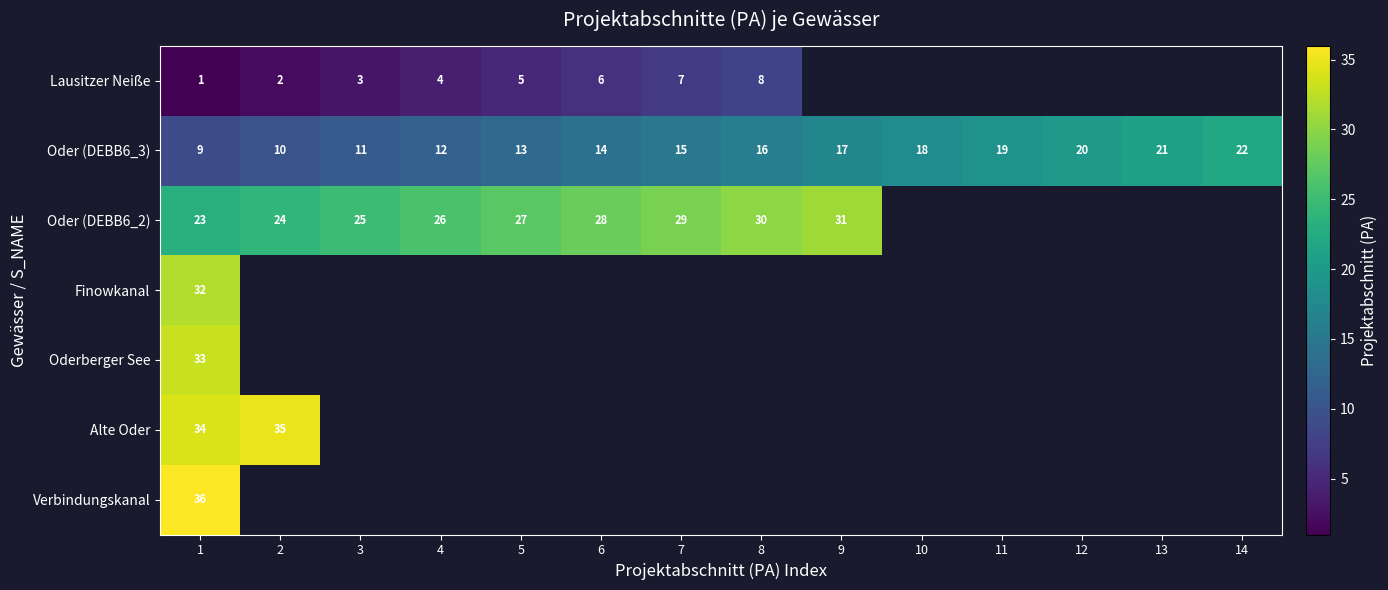

Which label corresponds to the smallest value in the chart?

1